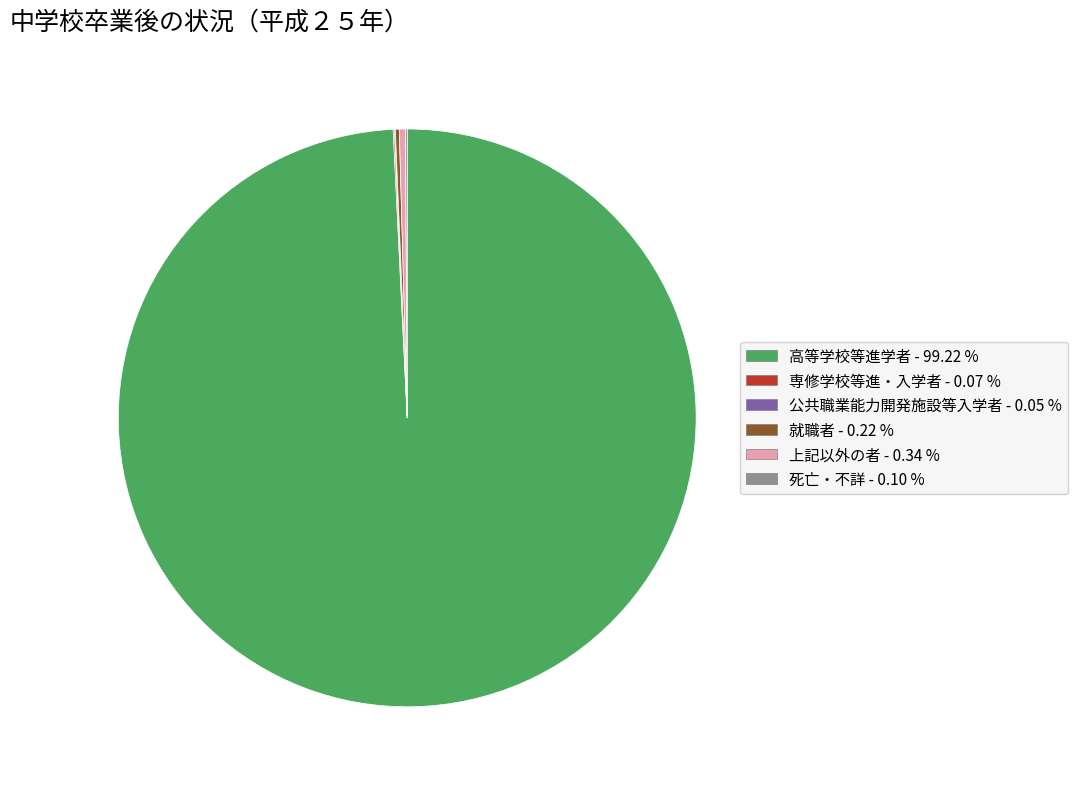

Between 高等学校等進学者 - 99.22 % and 上記以外の者 - 0.34 %, which is larger?

高等学校等進学者 - 99.22 %